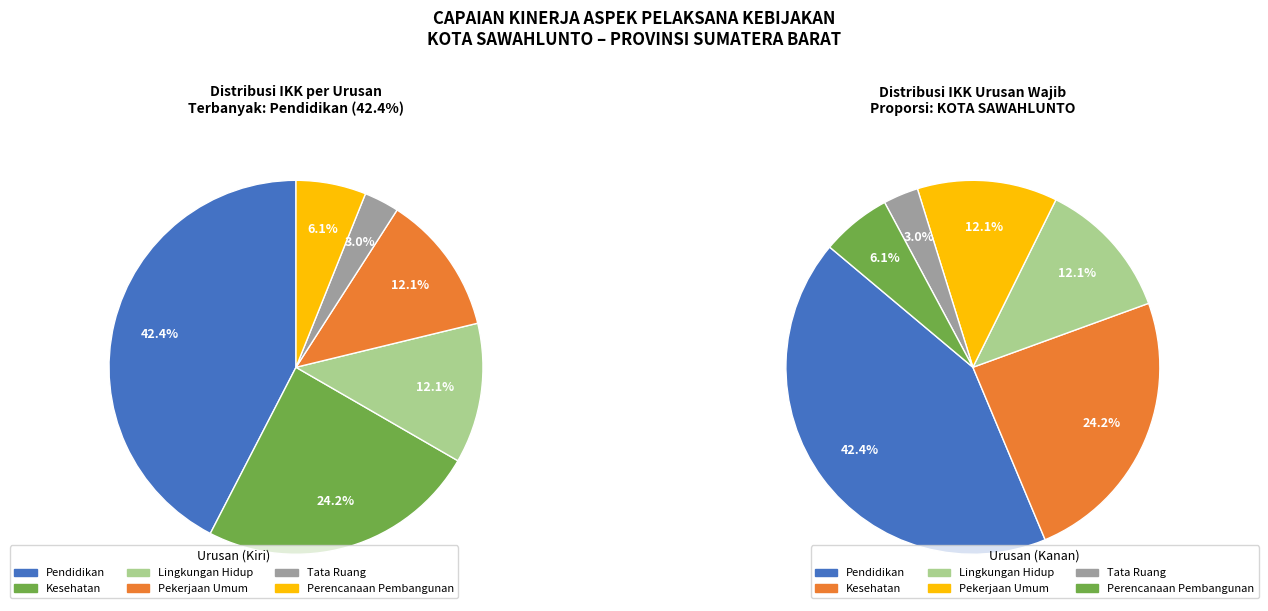

To the nearest percent, what is the difference between the Kesehatan and Lingkungan Hidup slice percentages?

12%